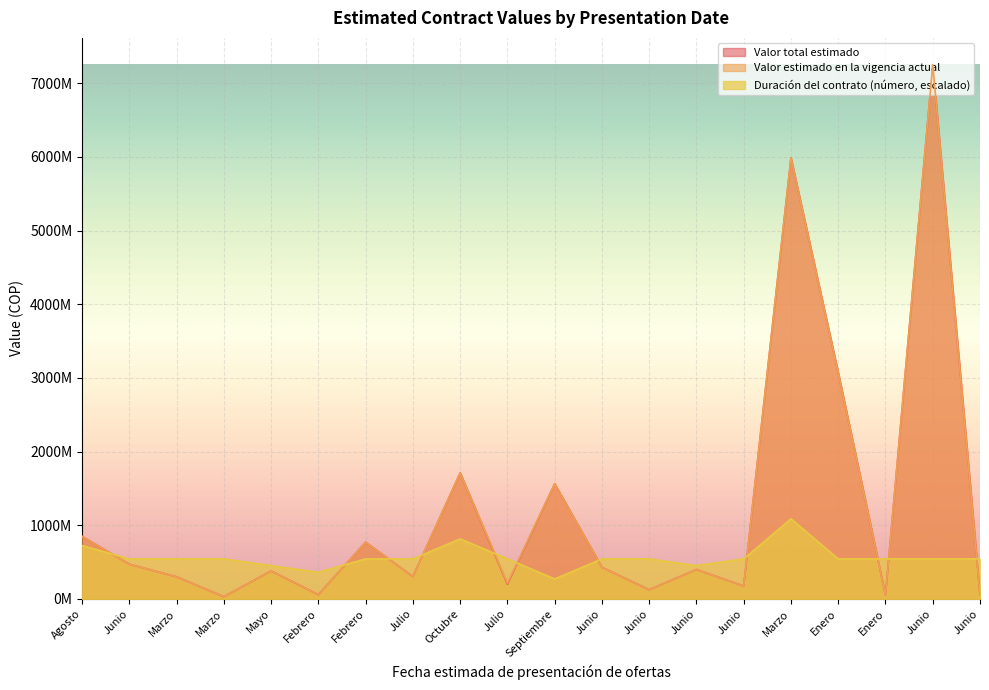

Which series changed the most between Junio and Marzo?

Valor total estimado